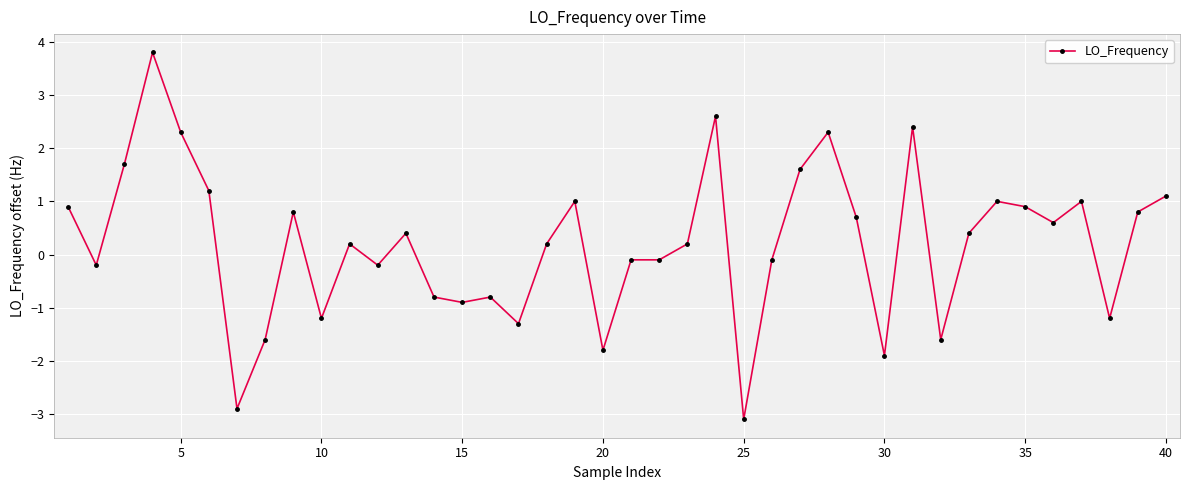

What is the maximum value shown in the chart?

3.8